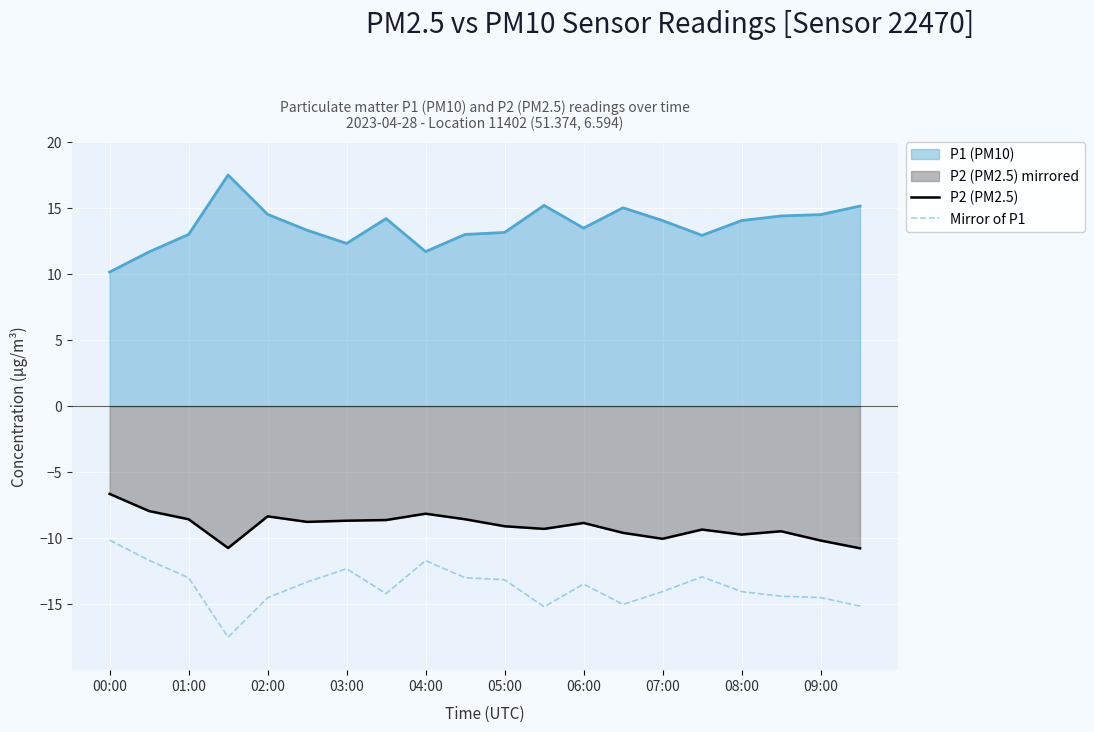

What is the sum of all P2 (PM2.5) values?

-181.5